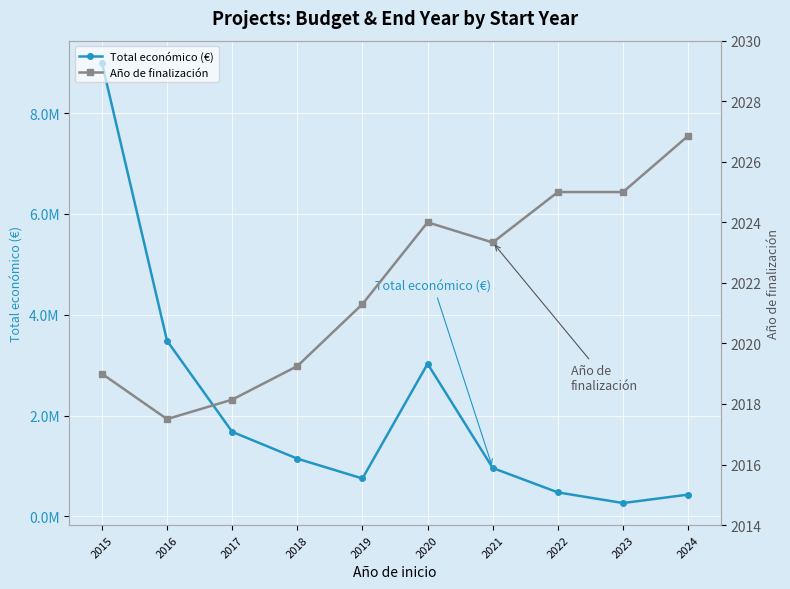

At which category does Año de finalización reach its first local valley?

2016